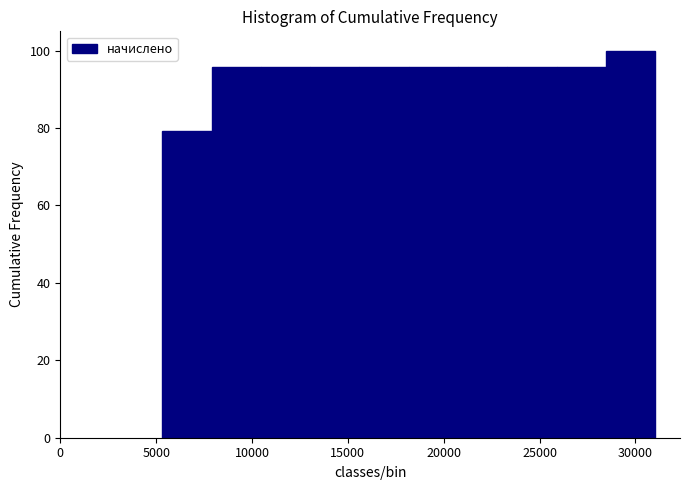

Reading left to right, transcribe this chart: for each bar, give the range it covers on the x-axis and its height. Neither the bar edges nor the heights are printed on the chart, so give them approximately, as read against the axes.

5500 to 8000: 80
8000 to 10500: 96
10500 to 13000: 96
13000 to 15500: 96
15500 to 18000: 96
18000 to 20500: 96
20500 to 23500: 96
23500 to 26000: 96
26000 to 28500: 96
28500 to 31000: 100